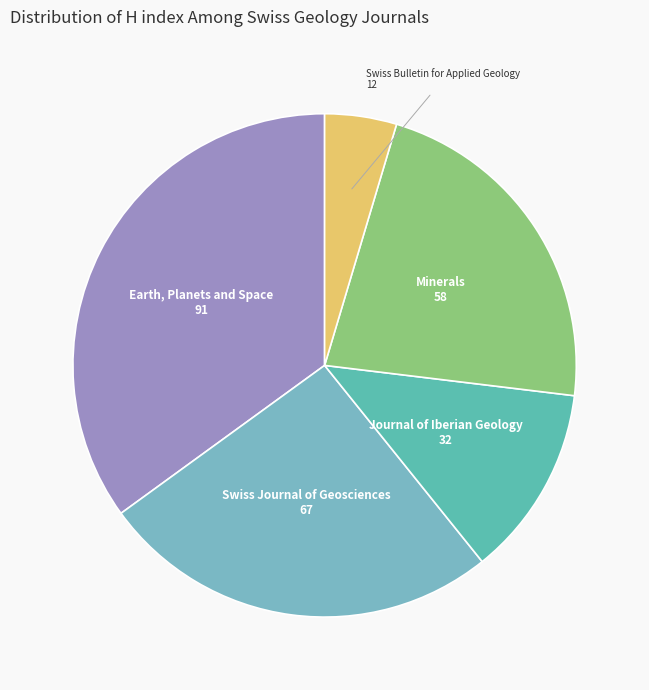

Which slice is the largest?

Earth, Planets and Space